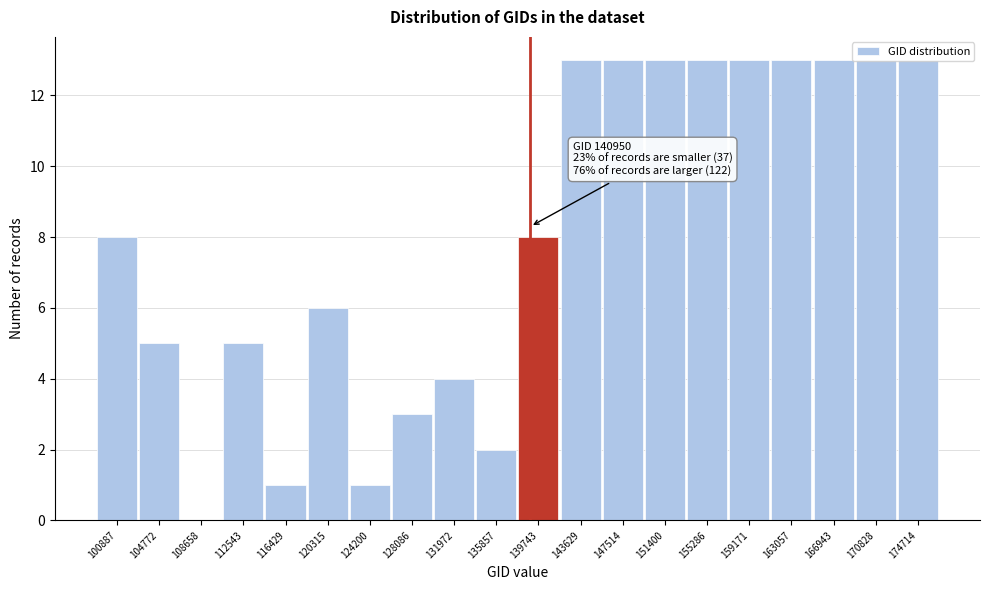

What is the ratio of the value at 116429 to the value at 135857?

0.5